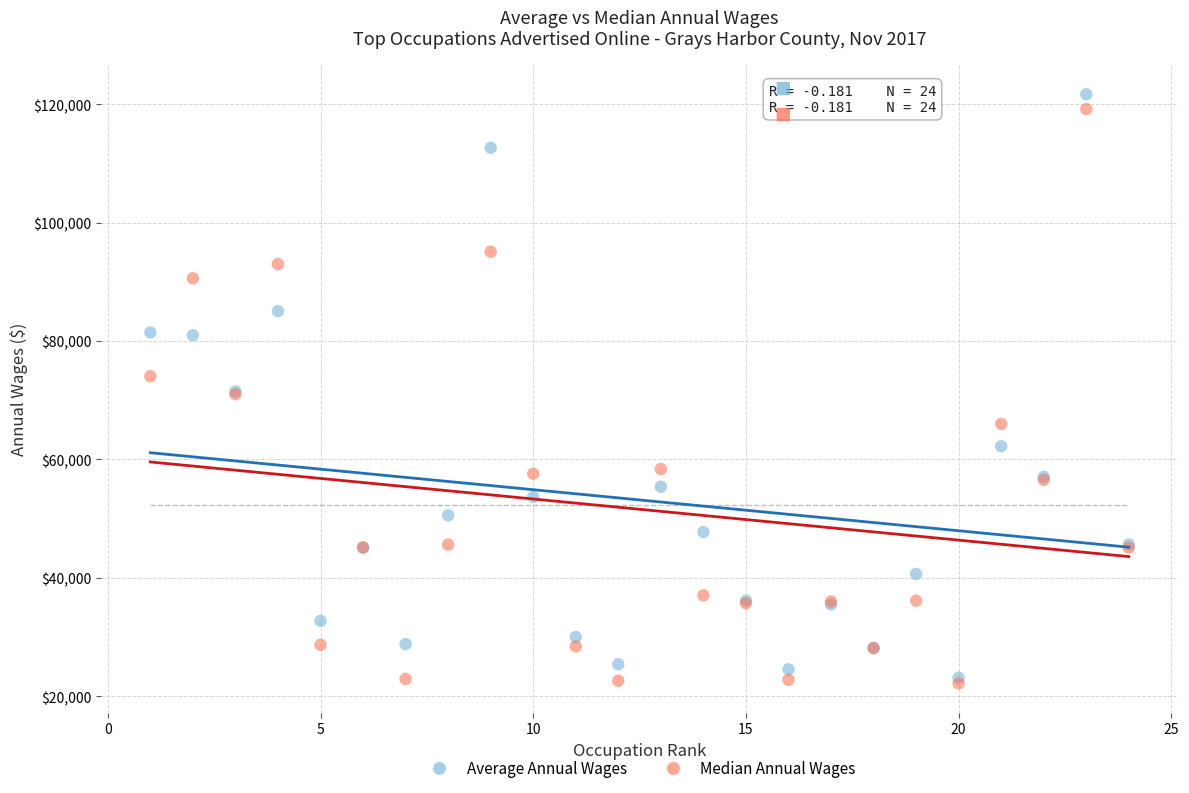

Which series contains the lowest Y value?

Median Annual Wages